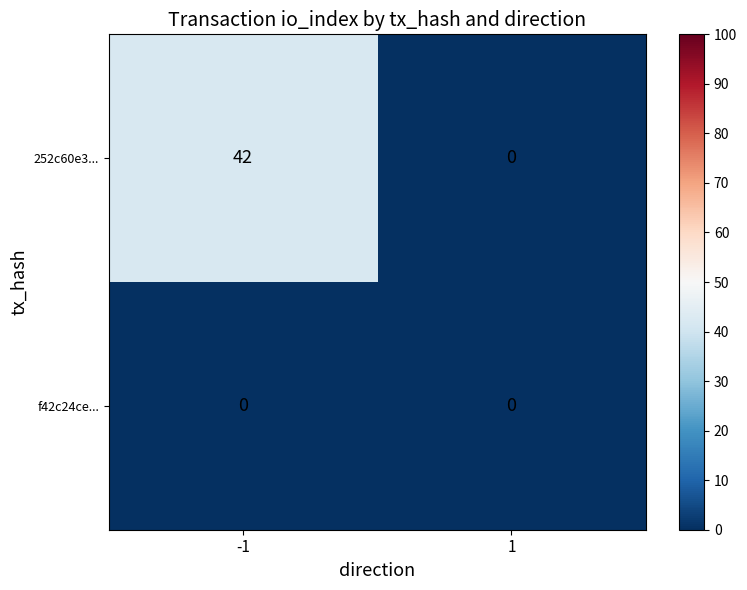

Which series has the widest spread of values?

252c60e3...